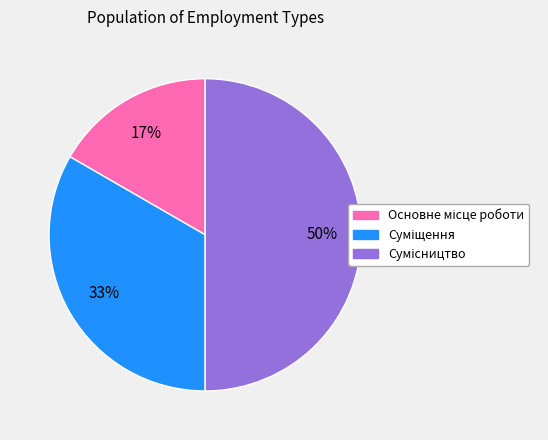

To the nearest percent, what is the average slice percentage?

33%